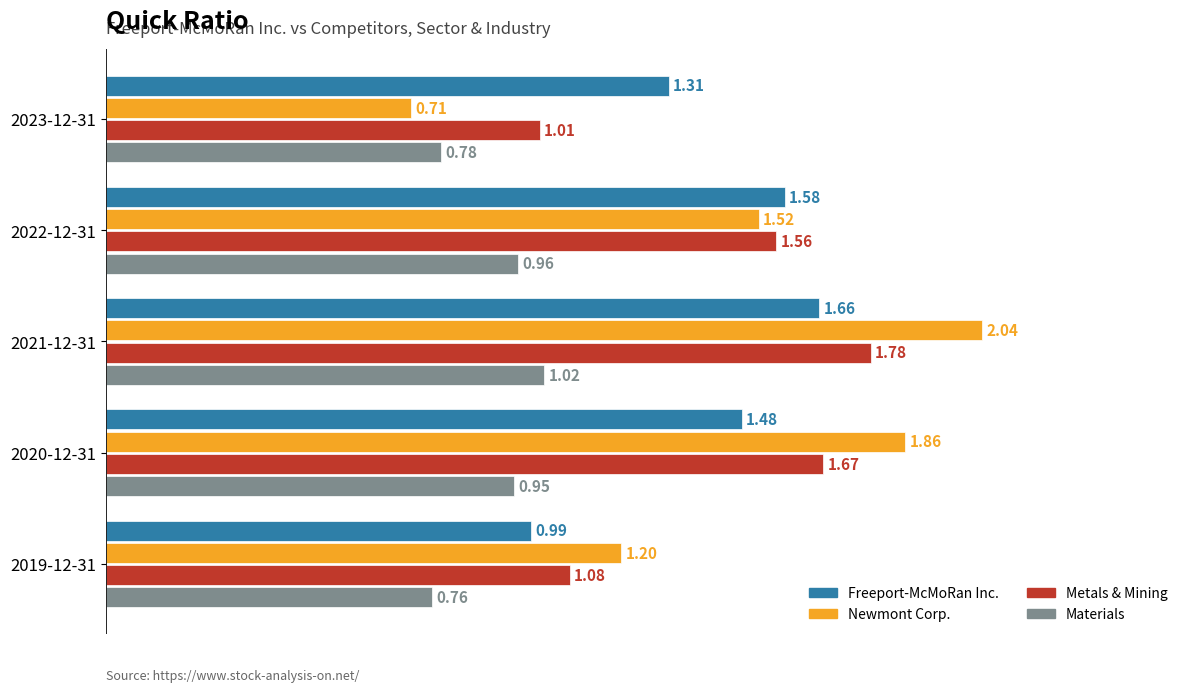

At how many categories does at least one series exceed 0?

5